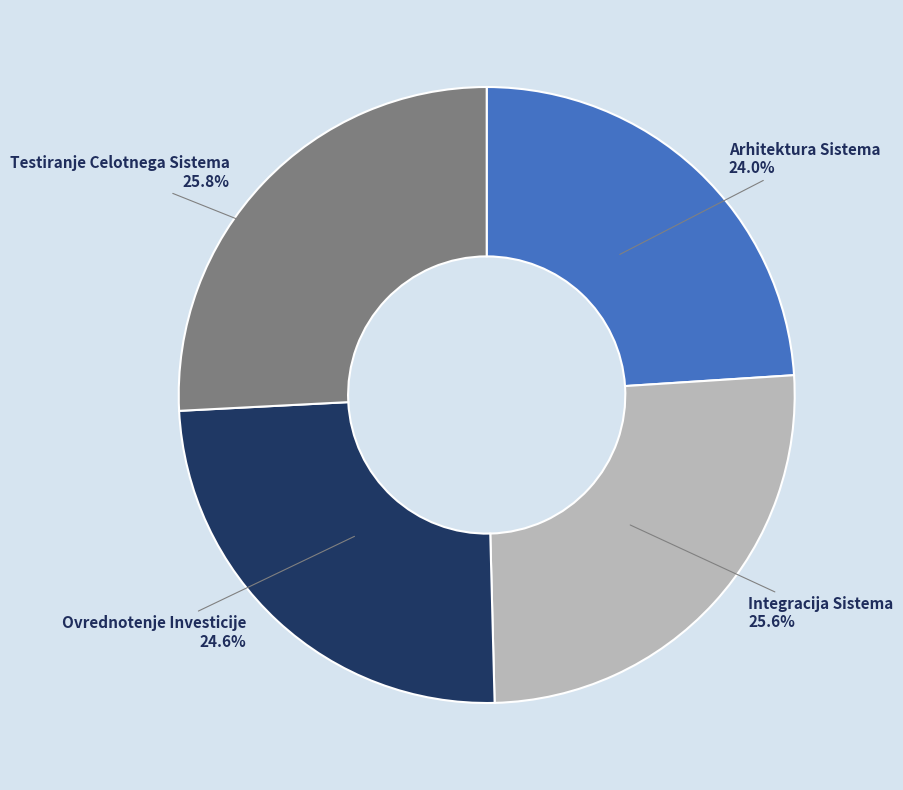

To the nearest percent, what percentage of the pie is Integracija Sistema?

26%